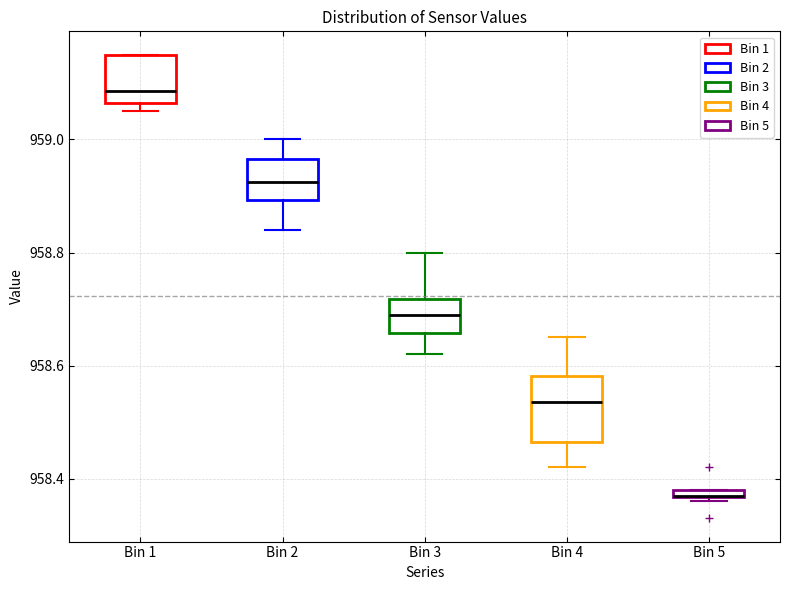

Where does the upper whisker of the box for Bin 4 end on the y-axis? The values are not printed on the chart, so give them approximately, as read against the axis.

958.66